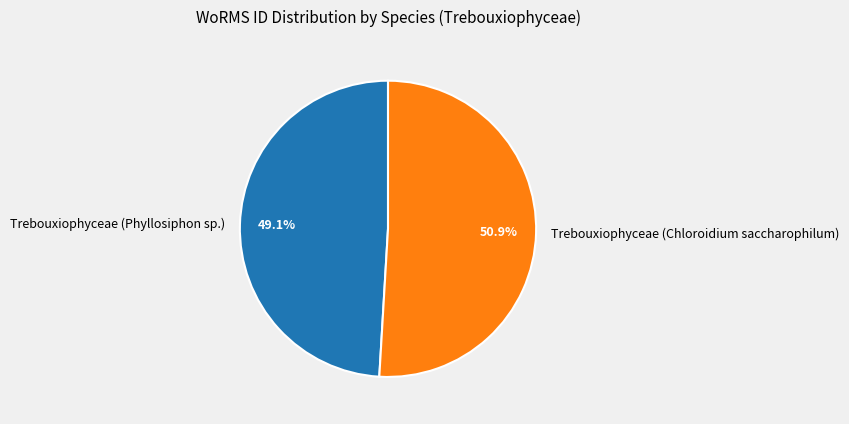

Which has a higher value, Trebouxiophyceae (Chloroidium saccharophilum) or Trebouxiophyceae (Phyllosiphon sp.)?

Trebouxiophyceae (Chloroidium saccharophilum)